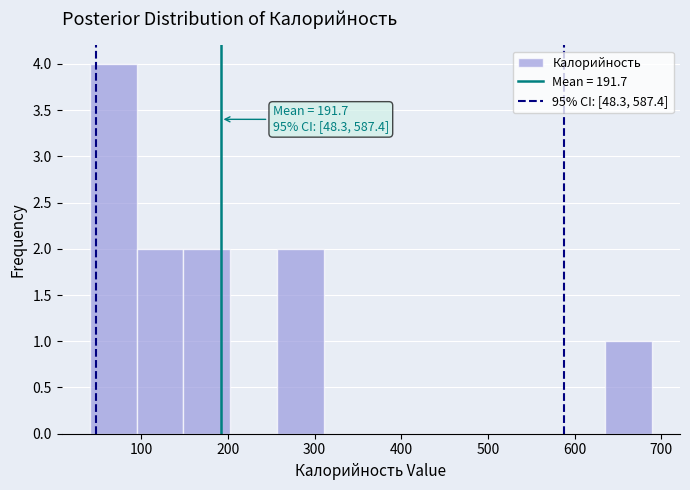

Over which range of the x-axis is the bar tallest?

40 to 90